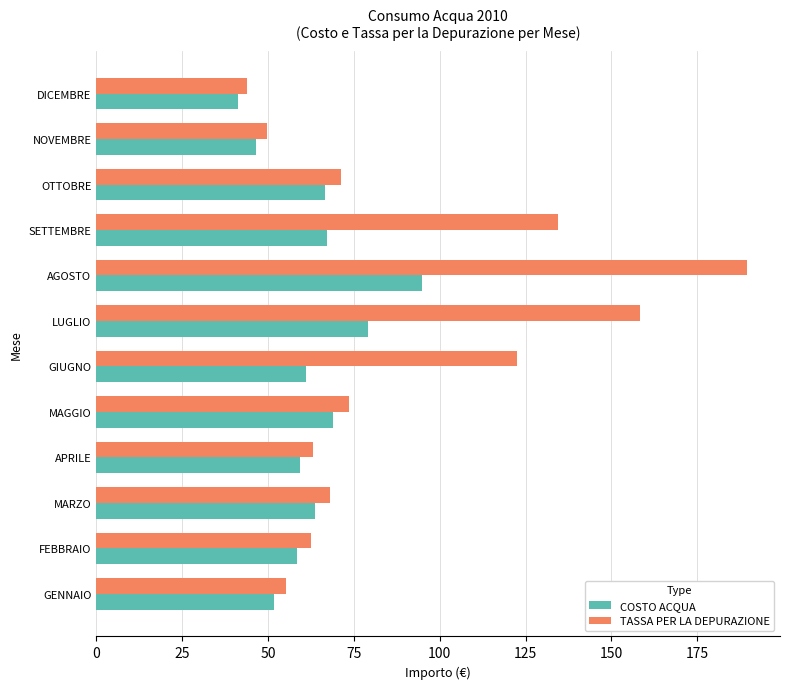

What are all the series names shown in the legend?

COSTO ACQUA, TASSA PER LA DEPURAZIONE